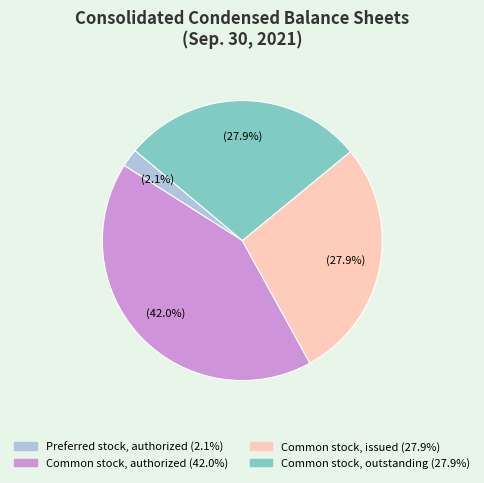

Is there a majority slice in this chart?

No